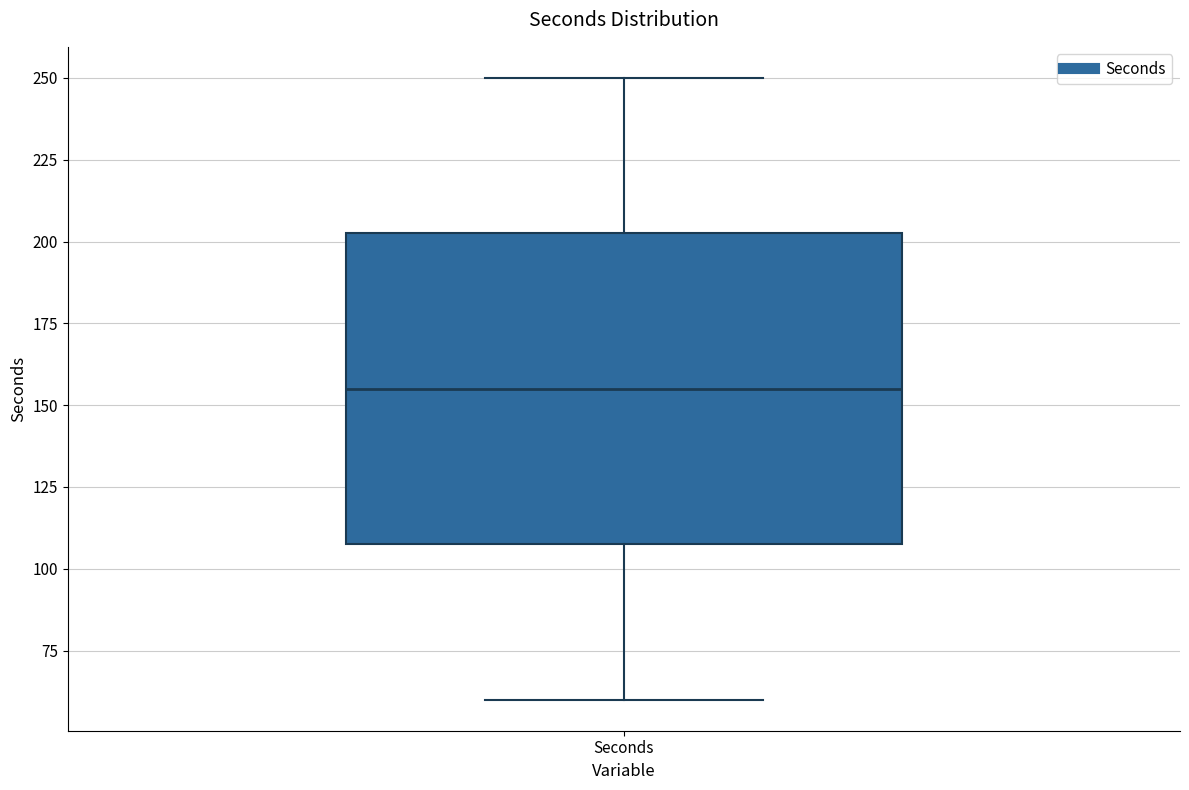

Where is the lower edge of the box for Seconds on the y-axis? The values are not printed on the chart, so give them approximately, as read against the axis.

110